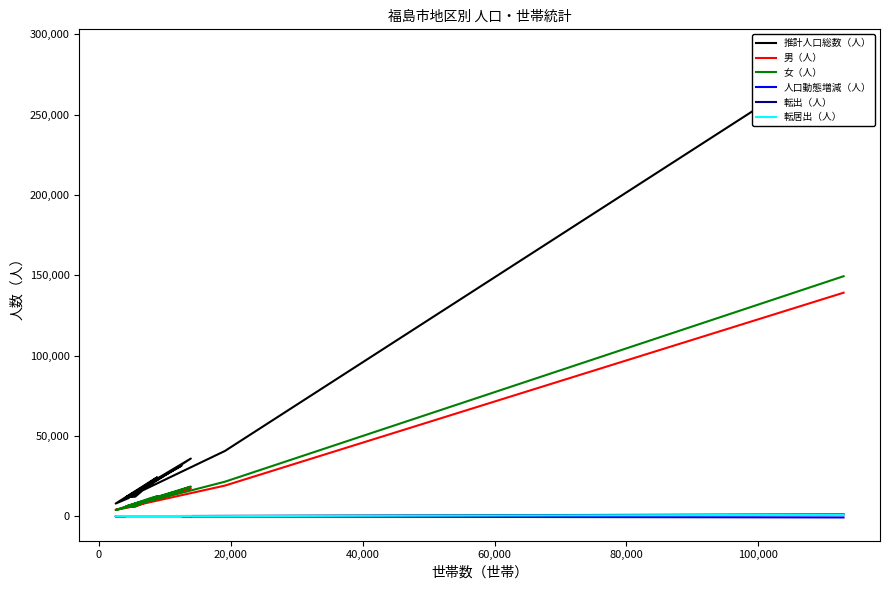

True or false: 人口動態増減（人） and 推計人口総数（人） intersect in this chart.

False